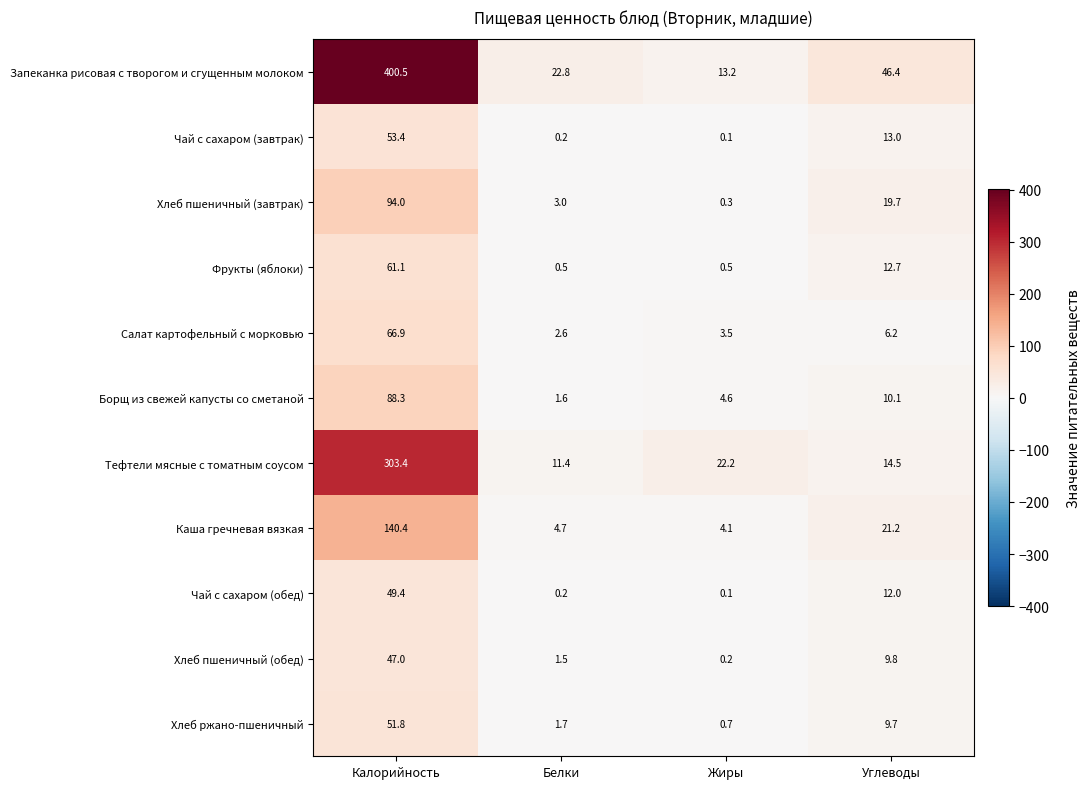

At which label does Хлеб пшеничный (обед) first exceed 9?

Калорийность